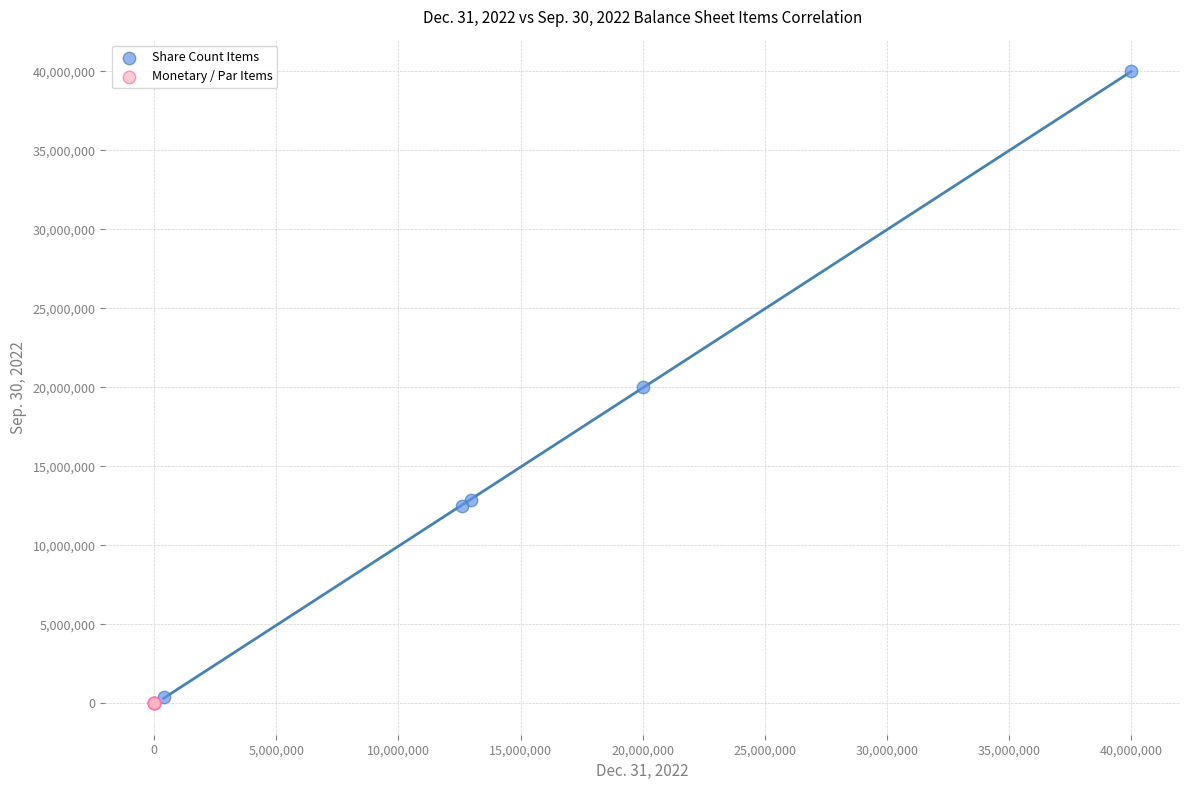

What are all the series names shown in the legend?

Share Count Items, Monetary / Par Items